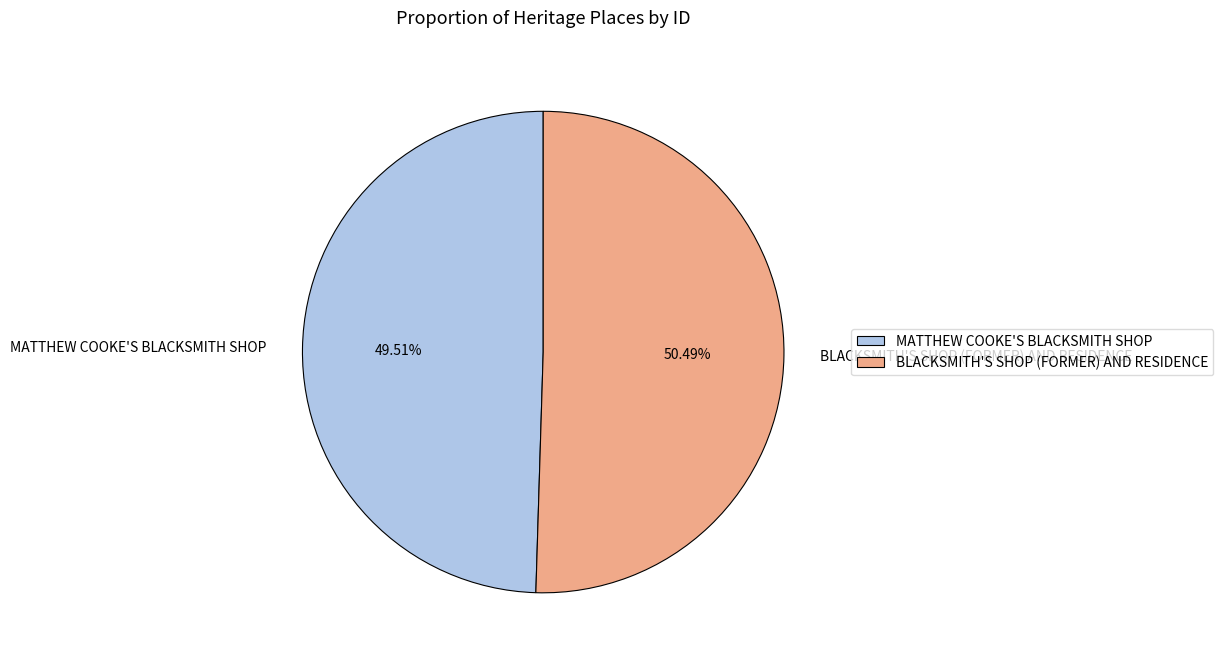

How many segments does this pie chart have?

2